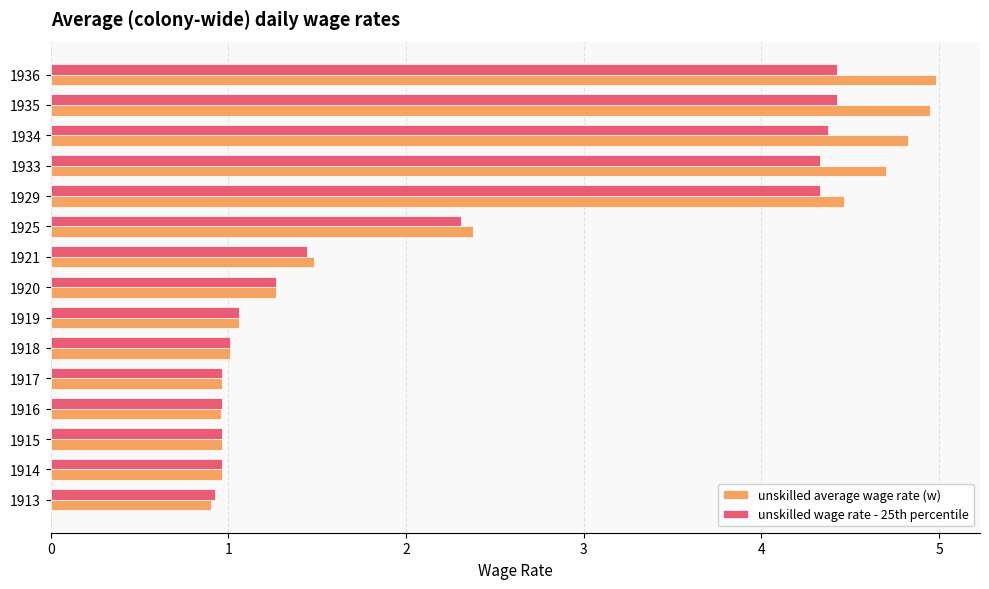

The unskilled wage rate - 25th percentile series shows 7.5 at 1934. True or false?

False